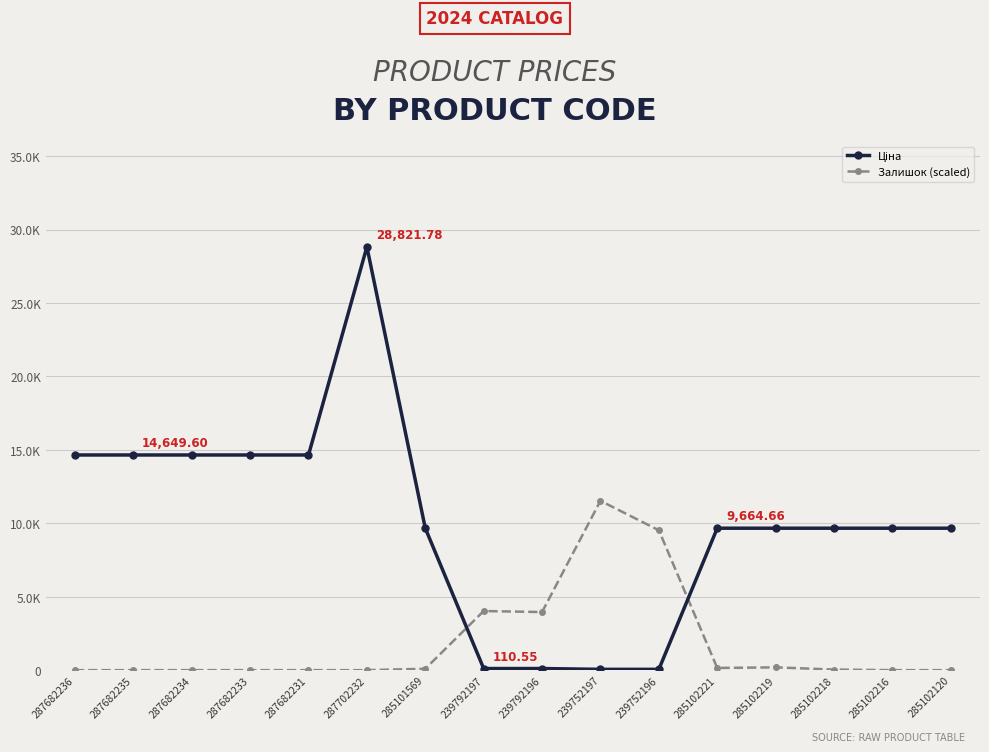

Rank the series by their average value, from lowest to highest.

Залишок (scaled), Ціна